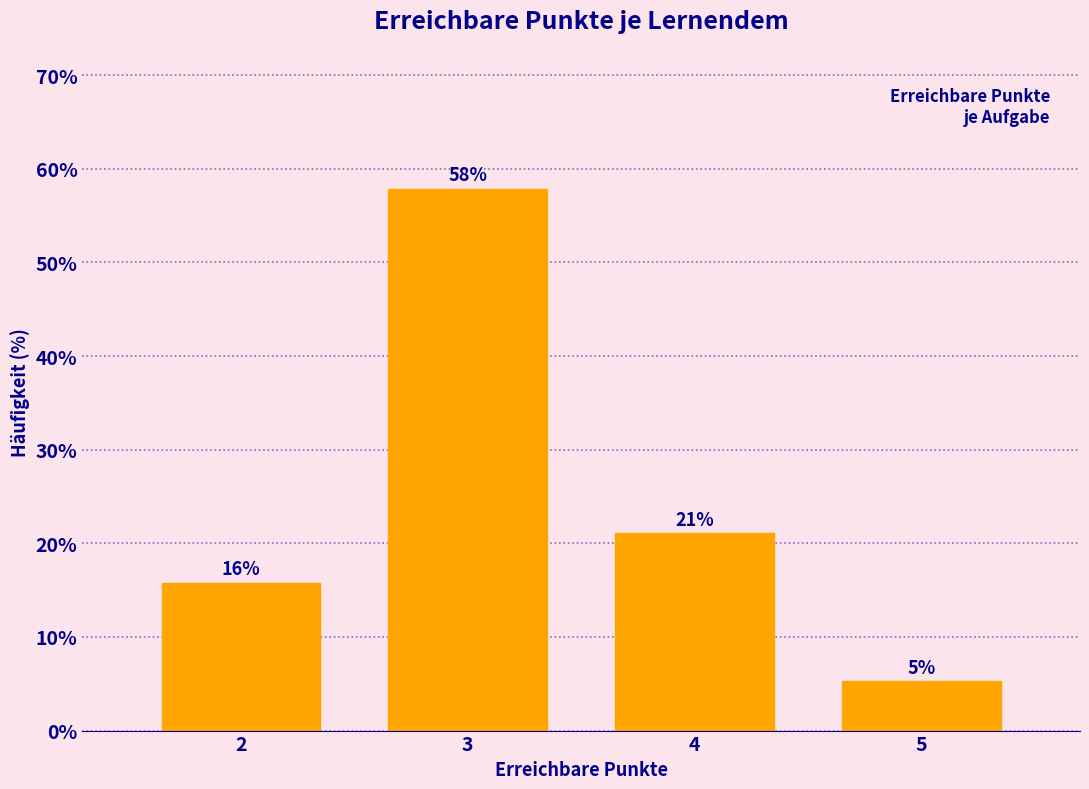

What is the average value?

25.0